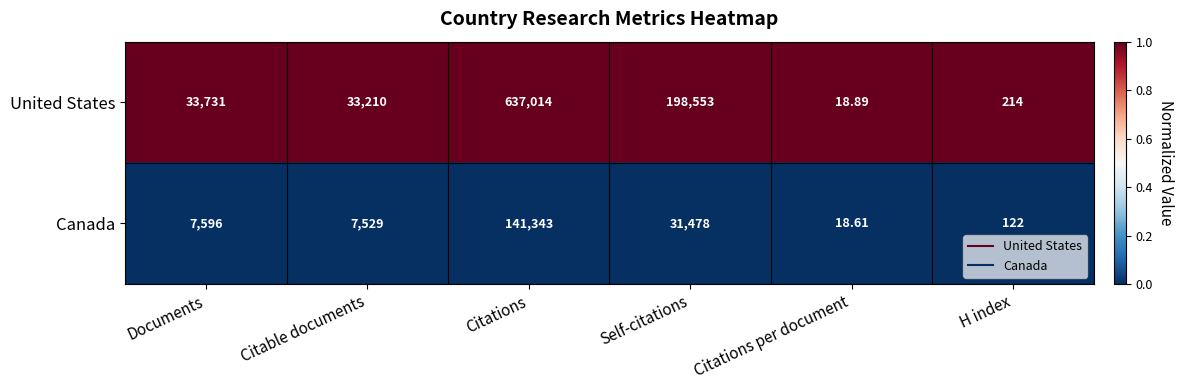

Rank the categories by United States value from lowest to highest.

Citations per document, H index, Citable documents, Documents, Self-citations, Citations